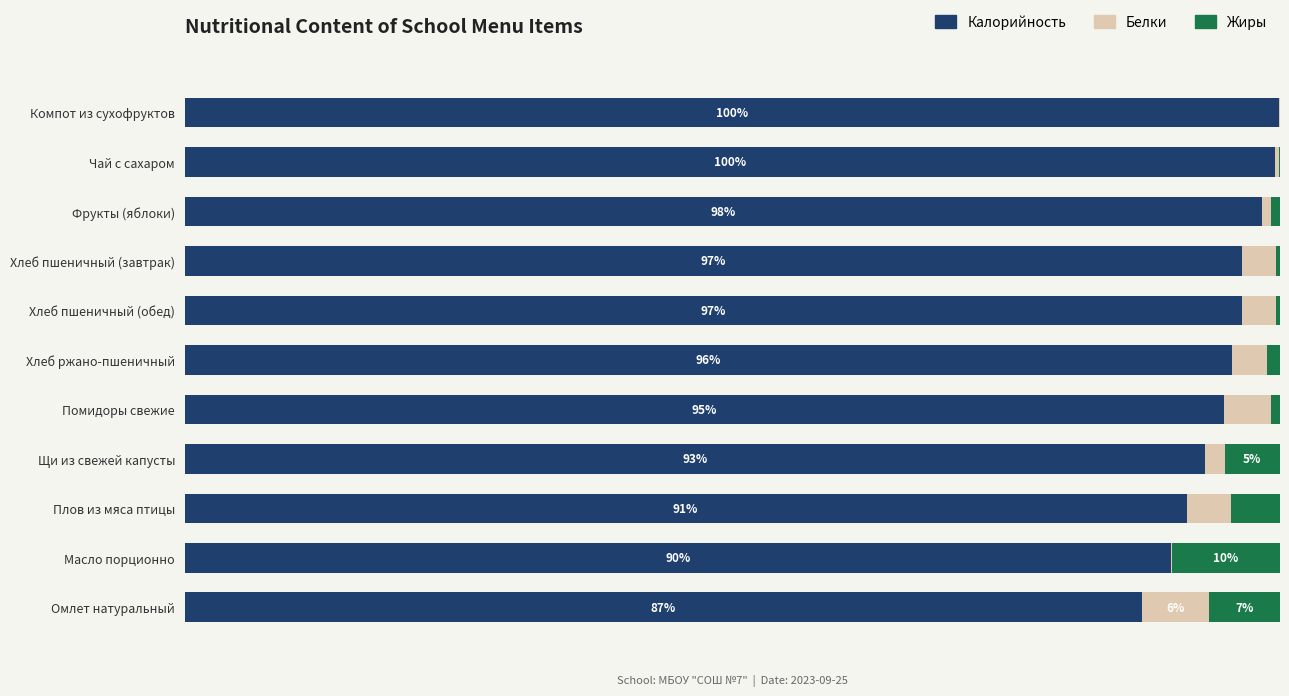

Which series has the widest spread of values?

Калорийность